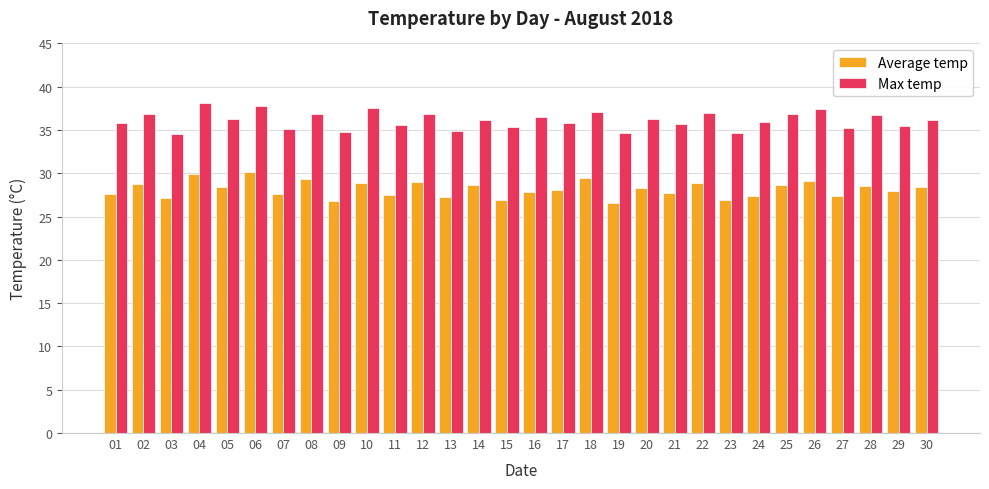

What is the value of the Max temp bar at the 17th from the left?

35.8